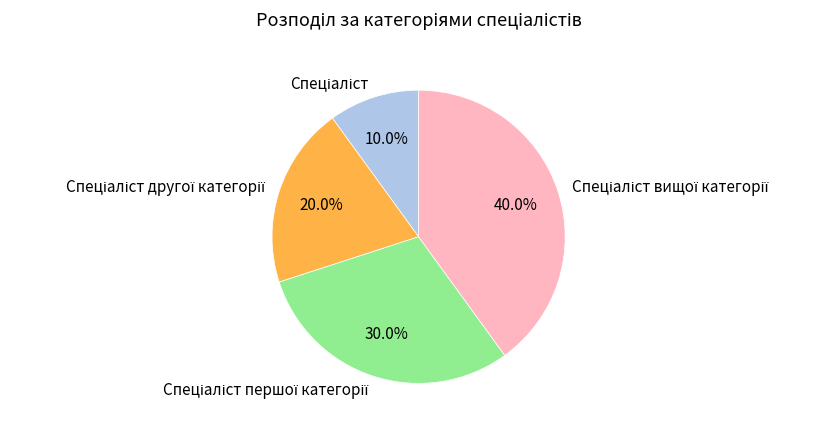

Is there a majority slice in this chart?

No